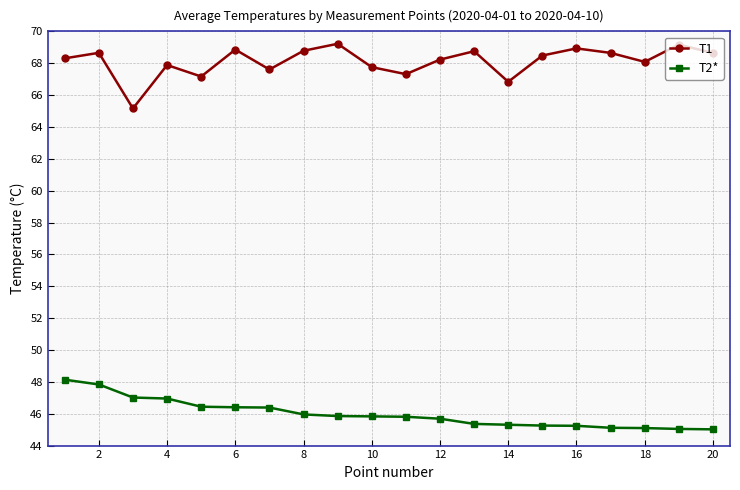

At how many categories does at least one series exceed 53?

20